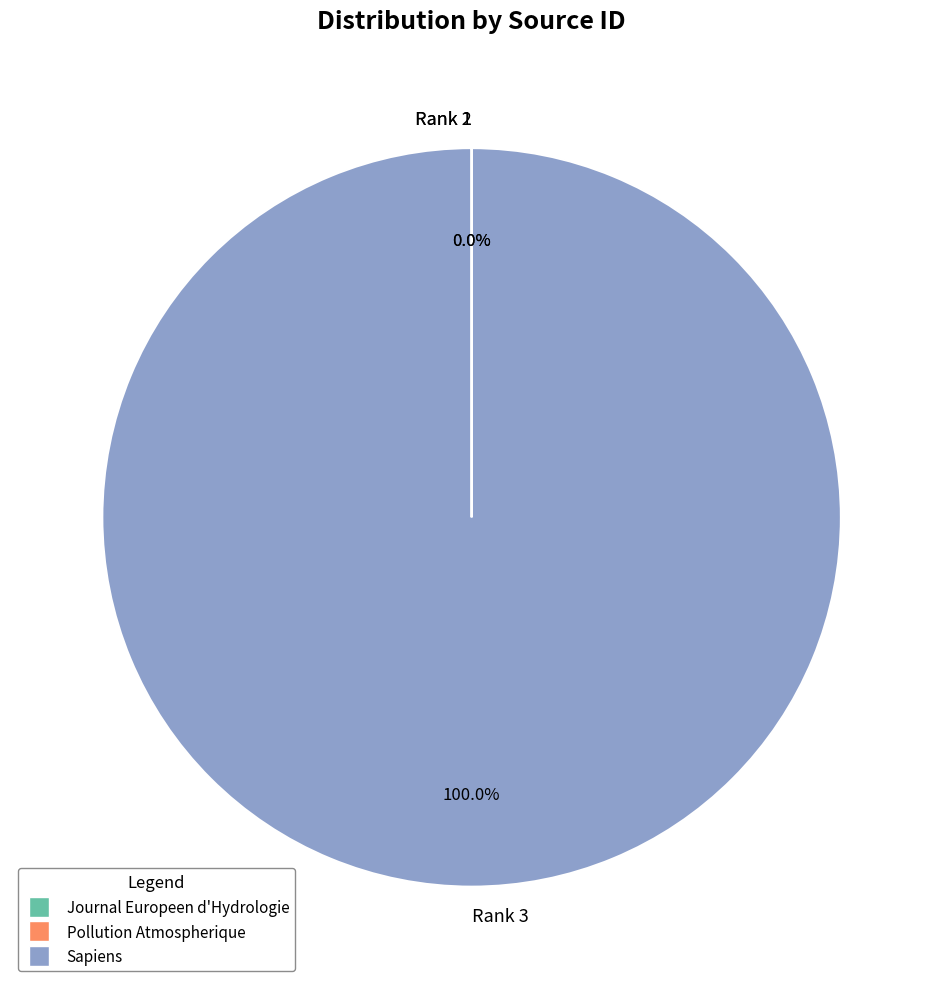

Which slice is the largest?

Rank 3